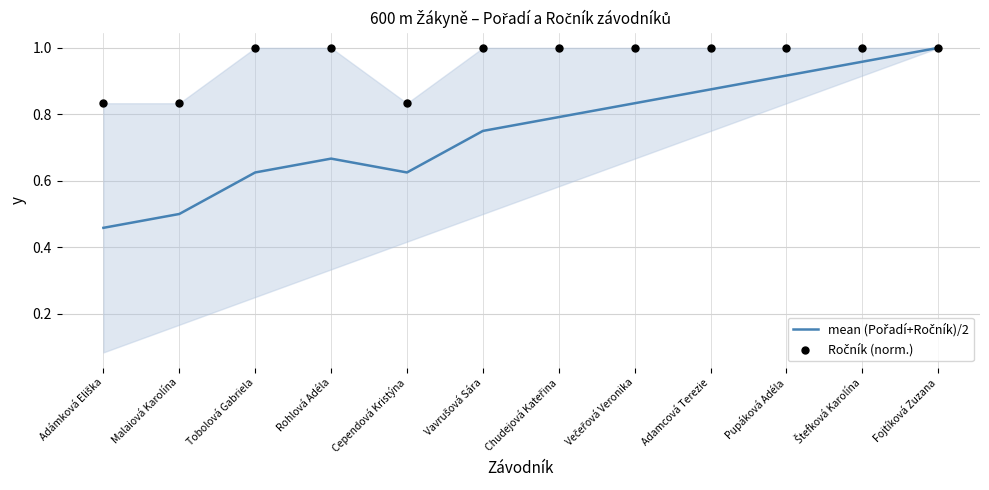

Which series has the largest total across all categories?

Ročník (norm.)